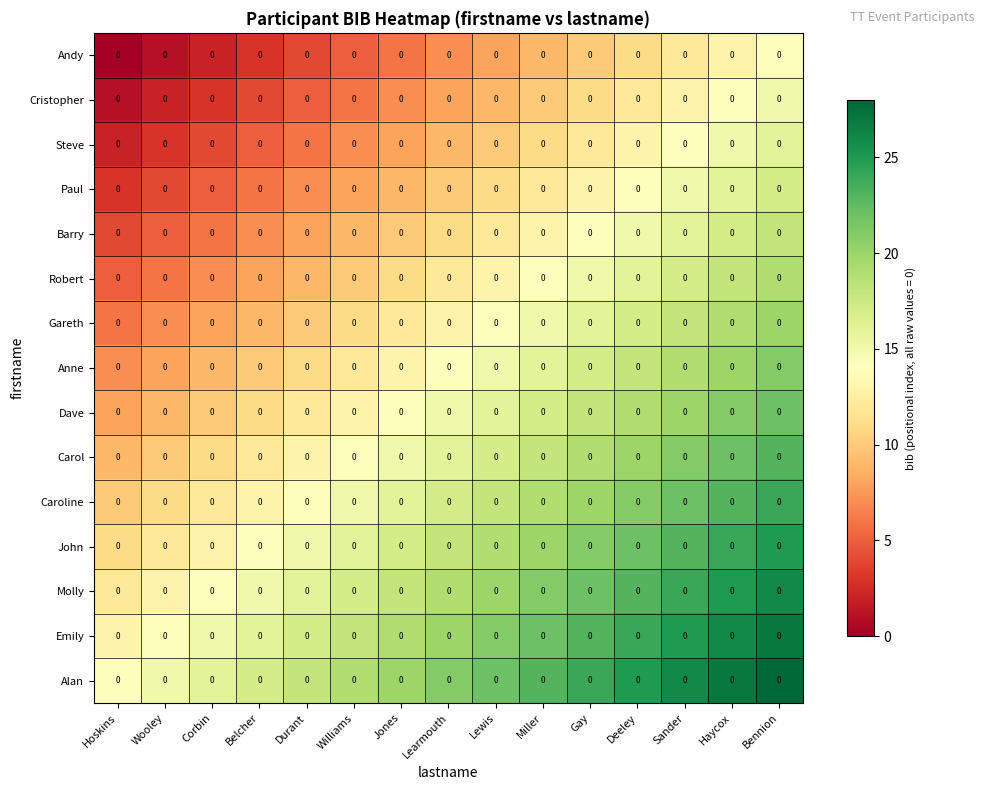

True or false: Emily has a value of 33 at Deeley.

False